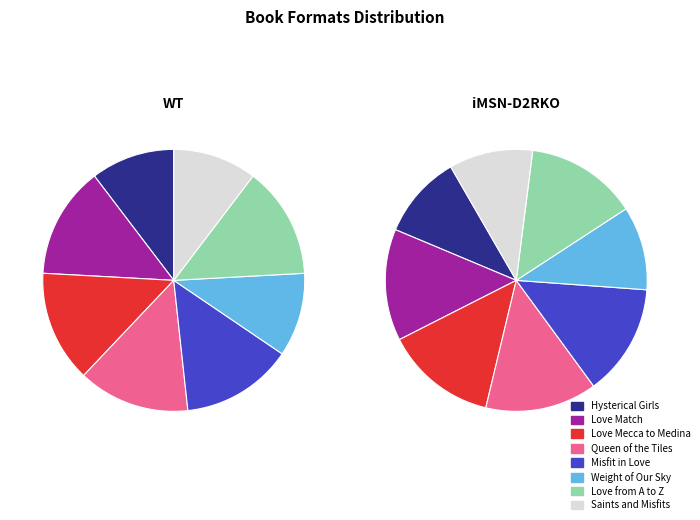

What percentage do Weight of Our Sky and Hysterical Girls of St. Bernadette's together represent?

20.7%